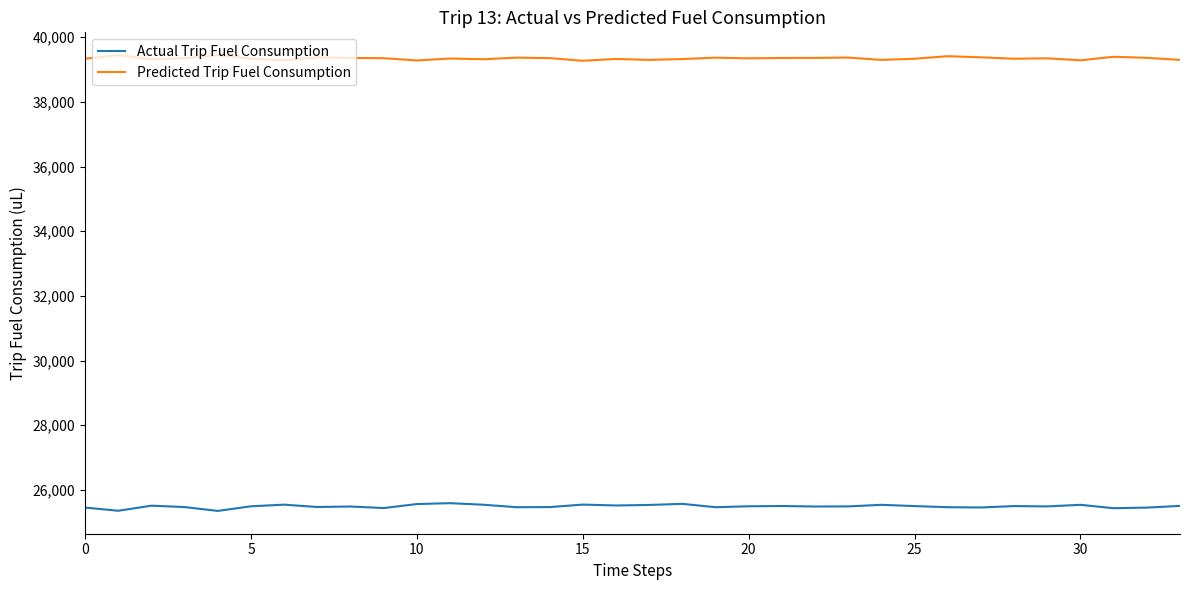

What is the maximum value shown in the chart?

39447